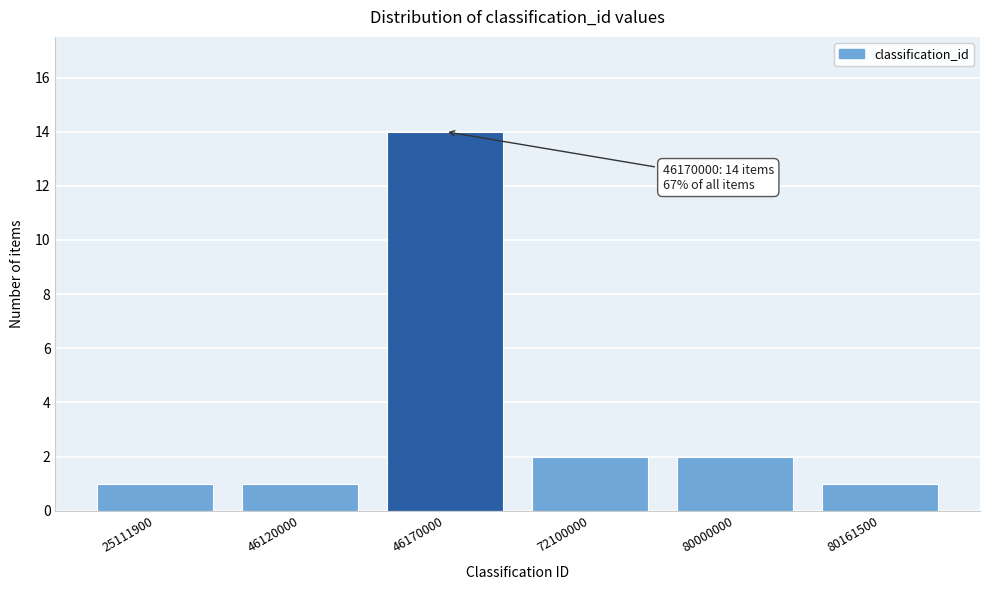

Reading left to right, what are all the values shown in this chart?

1	1	14	2	2	1